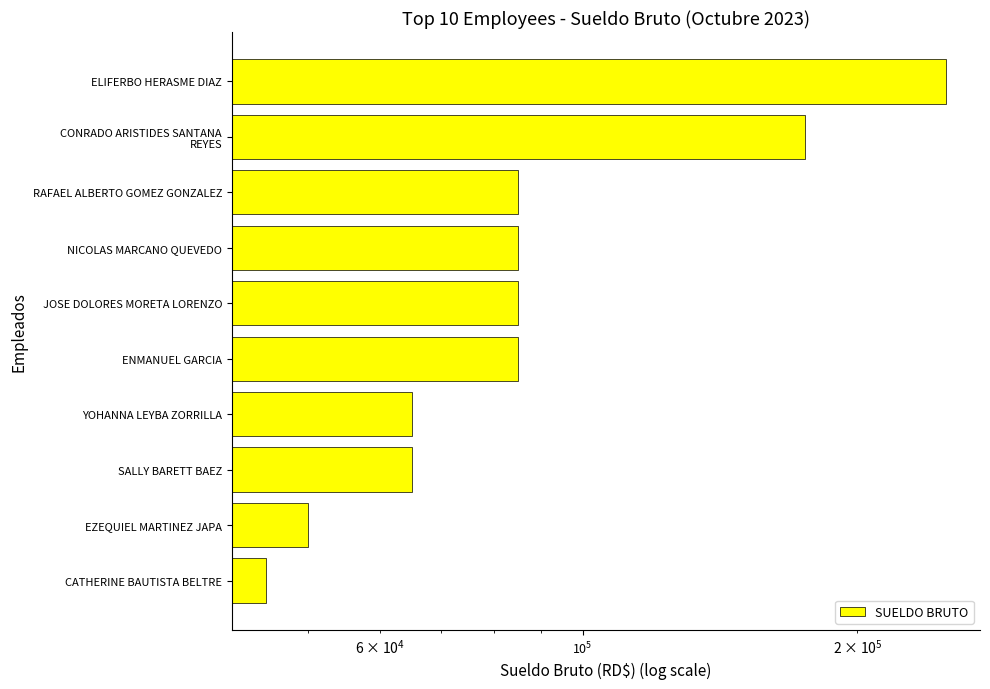

Reading left to right, extract all data points from this chart.

45000	50000	65000	65000	85000	85000	85000	85000	175000	250000